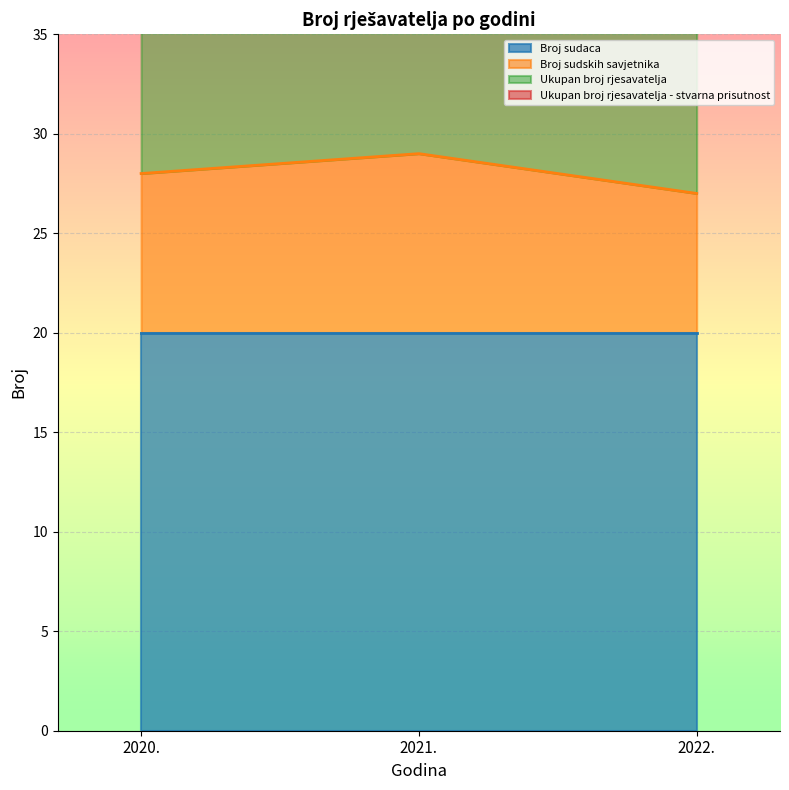

The value of Broj sudskih savjetnika at 2022. is 27. True or false?

True